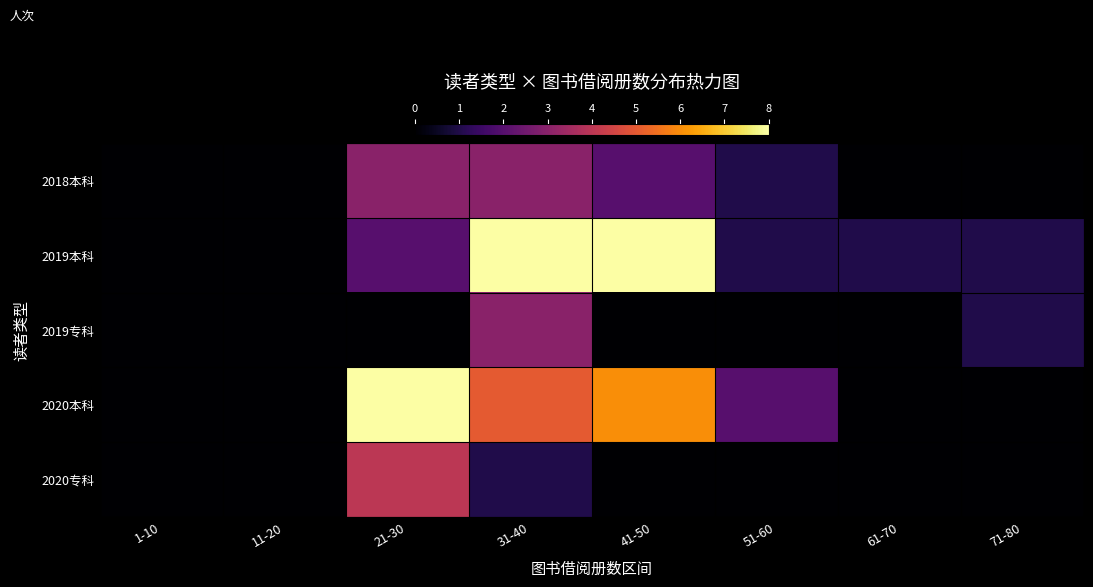

Reading left to right, extract all data points from this chart.

2018本科: 1-10=0	11-20=0	21-30=3	31-40=3	41-50=2	51-60=1	61-70=0	71-80=0
2019本科: 1-10=0	11-20=0	21-30=2	31-40=8	41-50=8	51-60=1	61-70=1	71-80=1
2019专科: 1-10=0	11-20=0	21-30=0	31-40=3	41-50=0	51-60=0	61-70=0	71-80=1
2020本科: 1-10=0	11-20=0	21-30=8	31-40=5	41-50=6	51-60=2	61-70=0	71-80=0
2020专科: 1-10=0	11-20=0	21-30=4	31-40=1	41-50=0	51-60=0	61-70=0	71-80=0